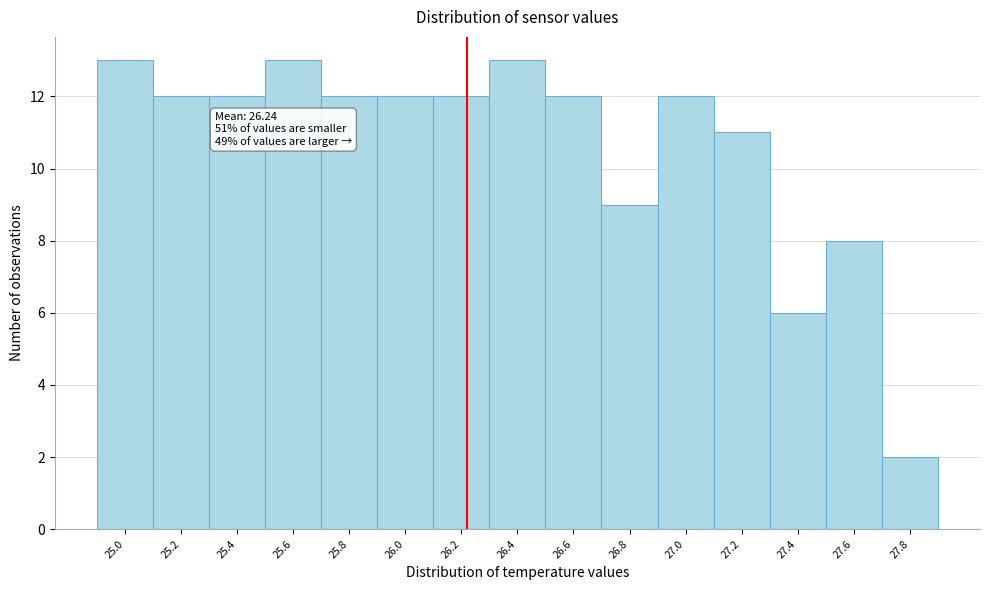

Reading left to right, extract all data points from this chart.

25.0=13	25.2=12	25.4=12	25.6=13	25.8=12	26.0=12	26.2=12	26.4=13	26.6=12	26.8=9	27.0=12	27.2=11	27.4=6	27.6=8	27.8=2